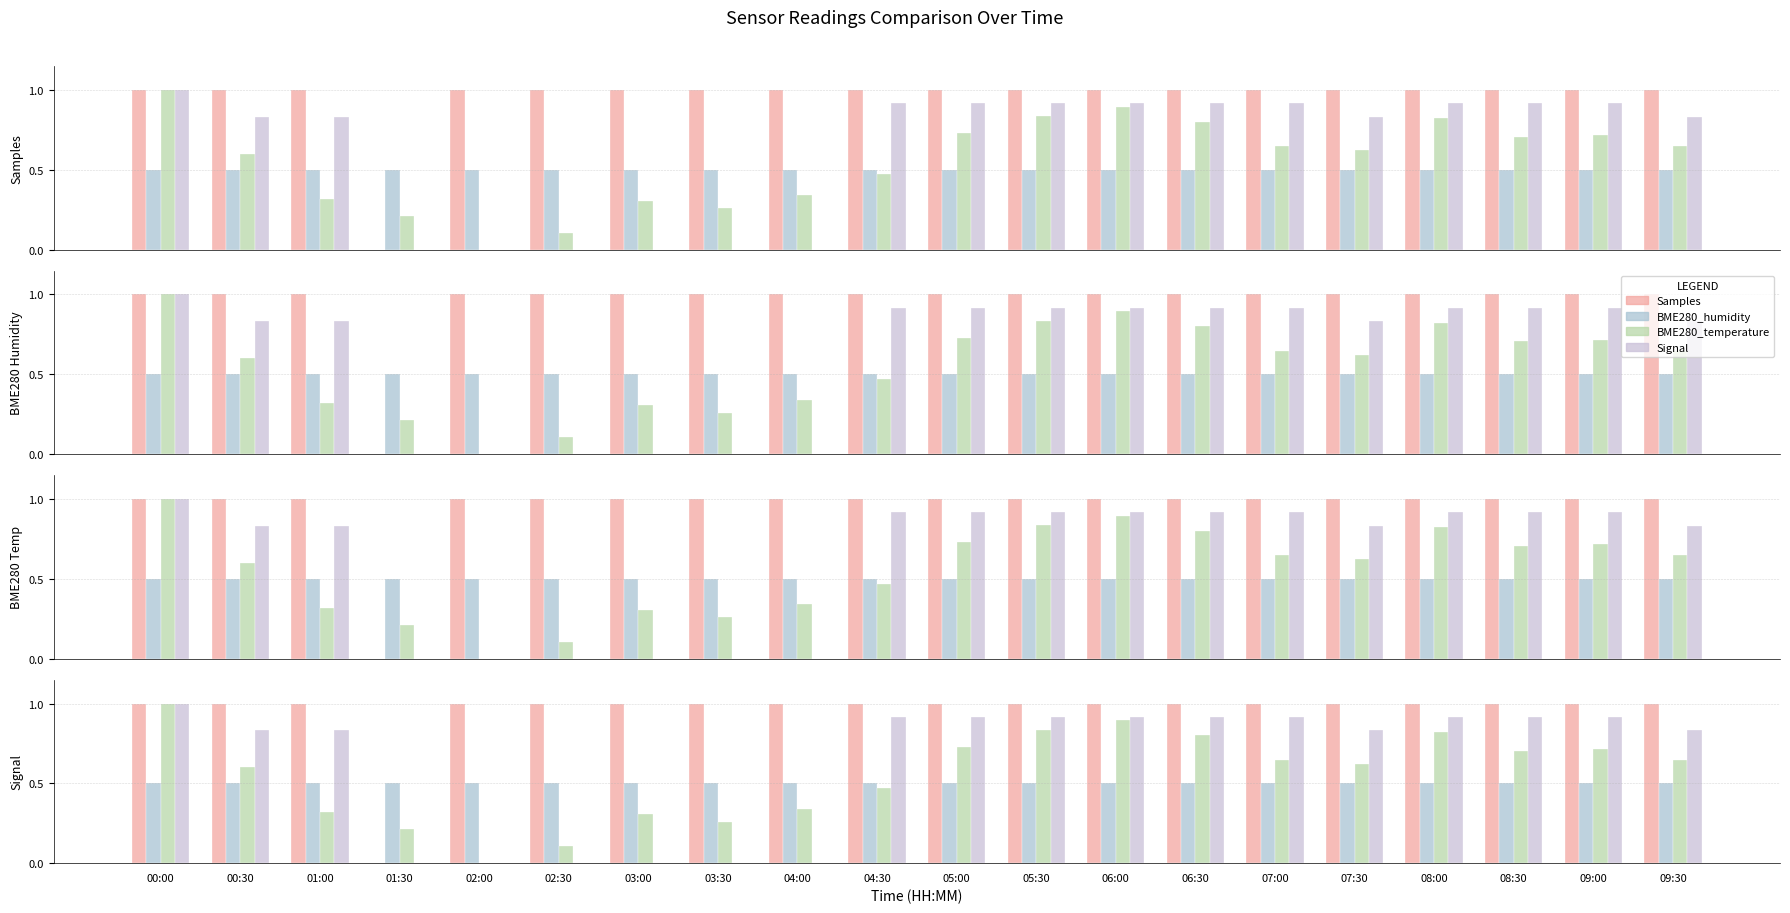

What are all the series names shown in the legend?

Samples, BME280_humidity, BME280_temperature, Signal